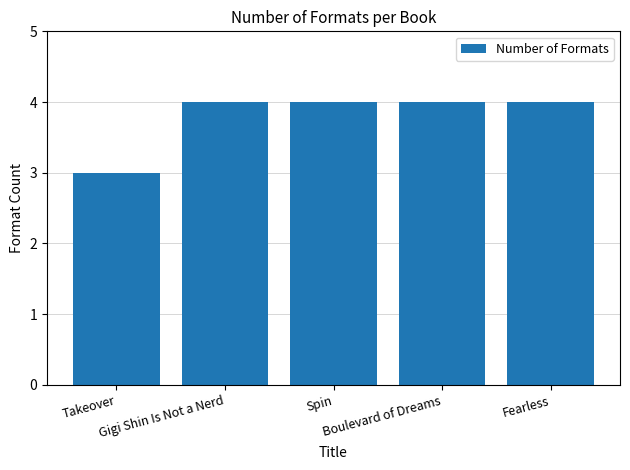

Count the values in the range 4 to 5.

4